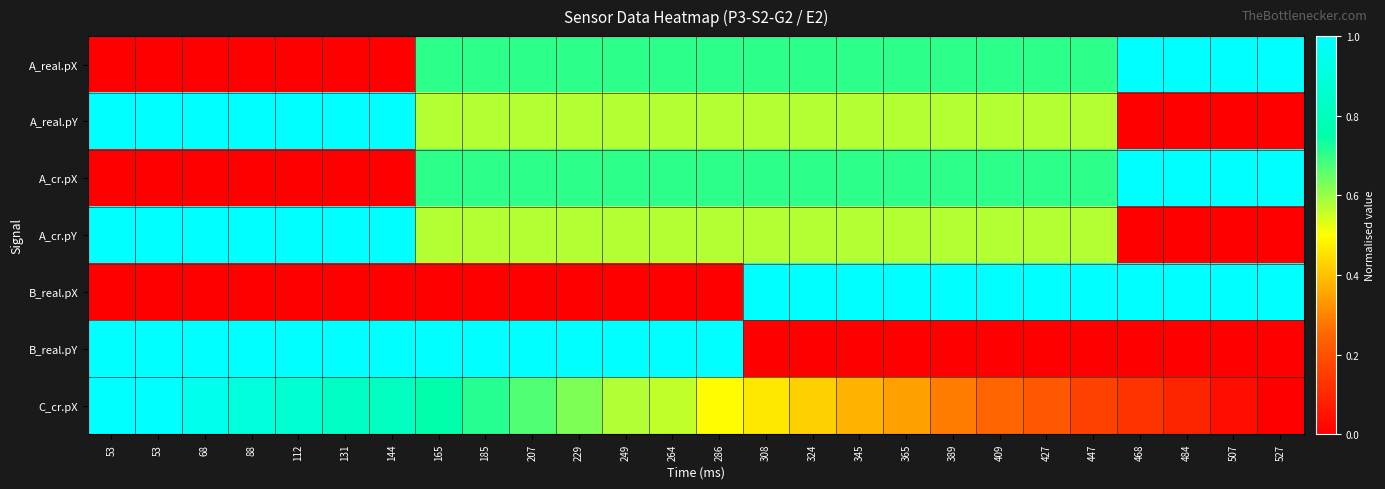

Which category has the lowest value across all series?

53